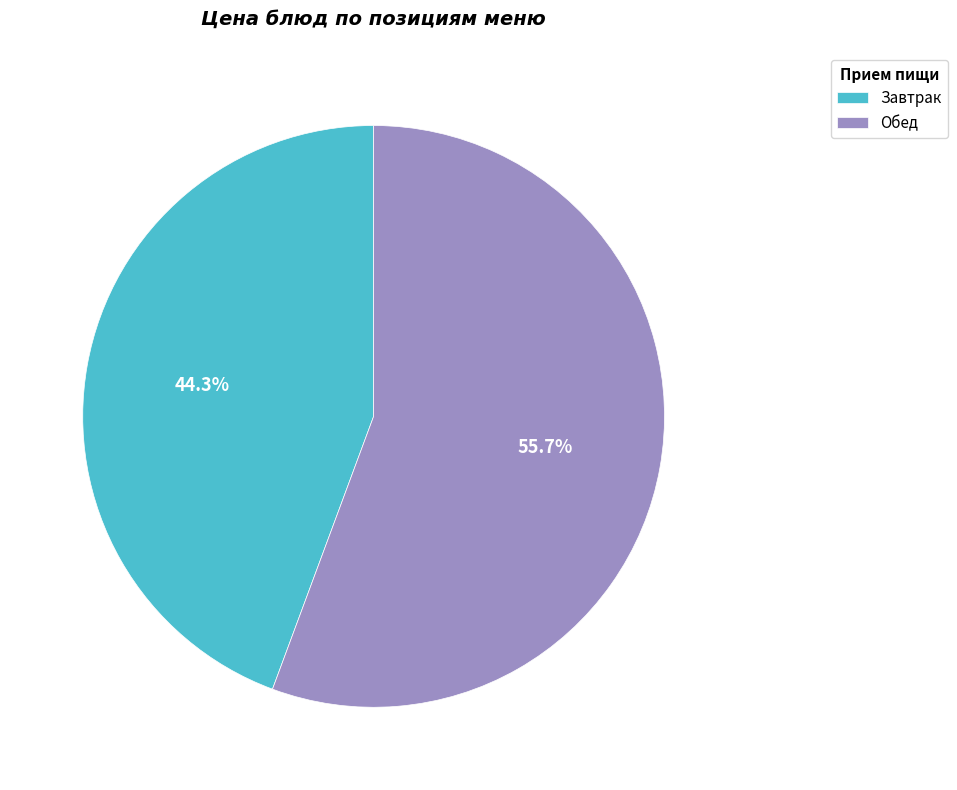

What is the largest slice in the pie chart?

Обед